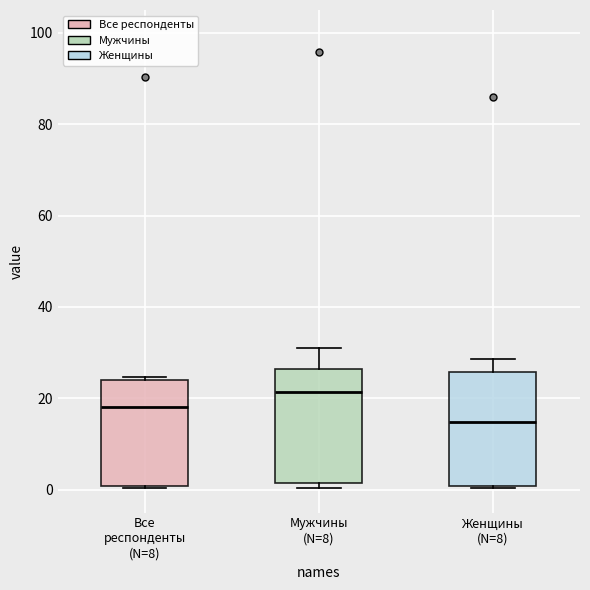

Reading left to right, read every box against the y-axis: the position of its median line, the range the box covers, and the ends of its whiskers. The values are not printed on the chart, so give them approximately, as read against the axis.

Все респонденты (N=8): median 18, box 0 to 24, whiskers 0 to 24 (just above the box's upper edge)
Мужчины (N=8): median 22, box 2 to 26, whiskers 0 to 30
Женщины (N=8): median 14, box 0 to 26, whiskers 0 to 28